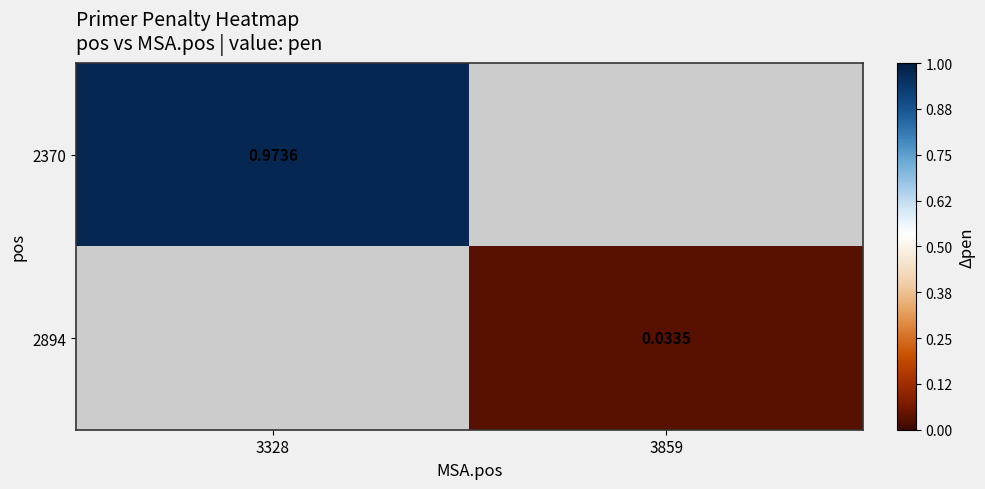

Which category has the highest value in the 2370 series?

3328